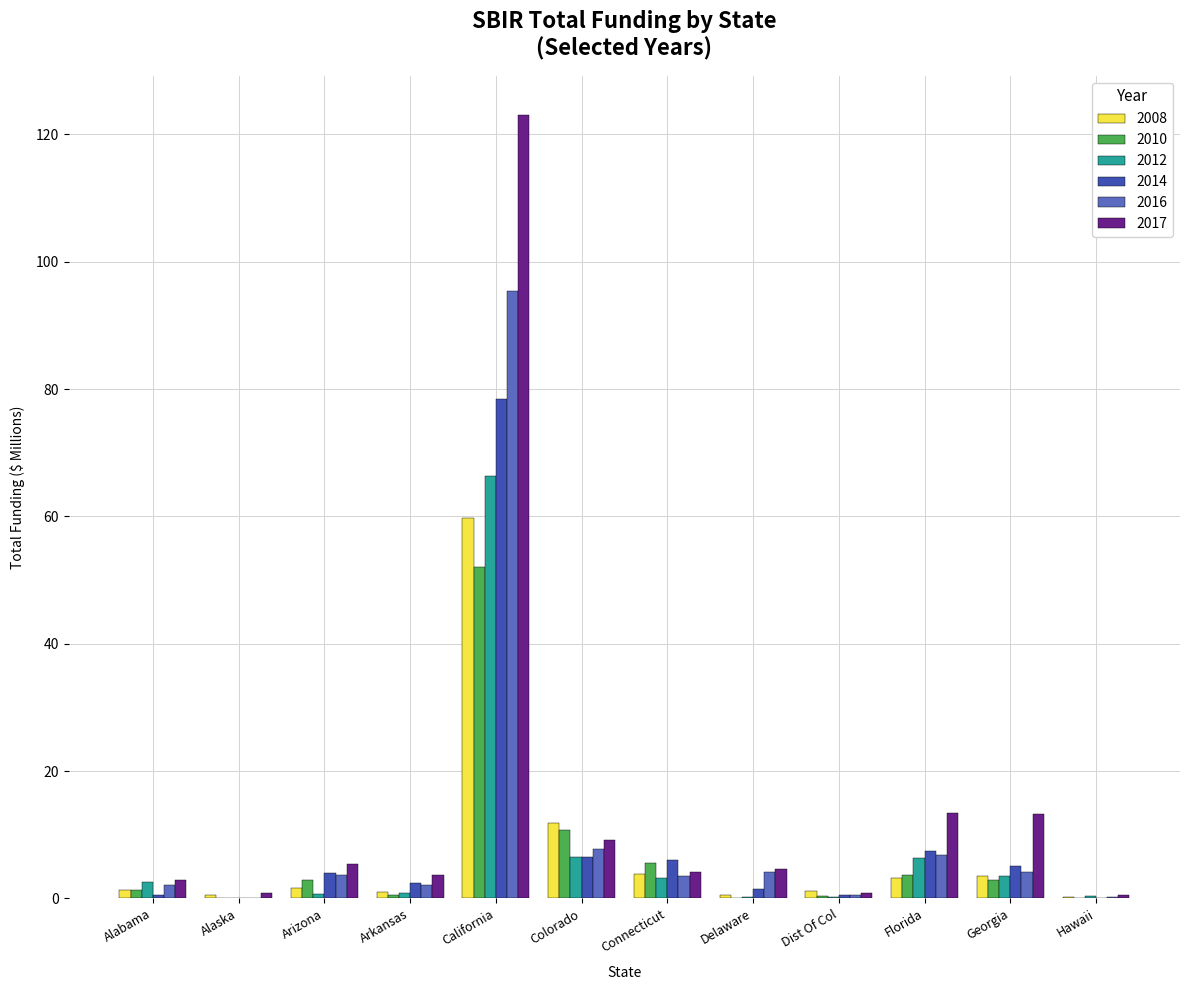

The value of 2016 at Arizona is 3.7. True or false?

True